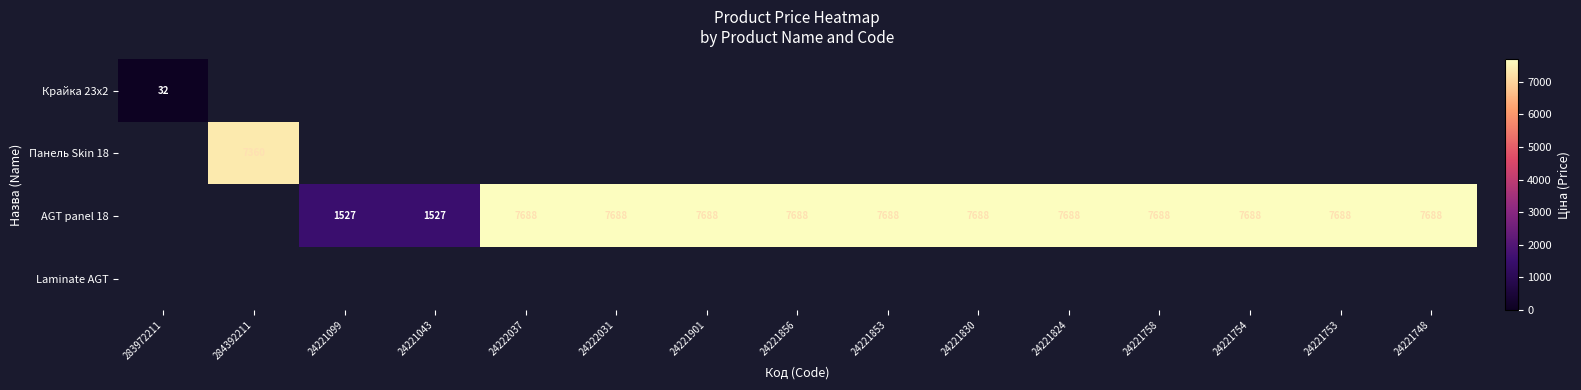

The value of AGT panel 18 at 24221099 is 1526.8. True or false?

True